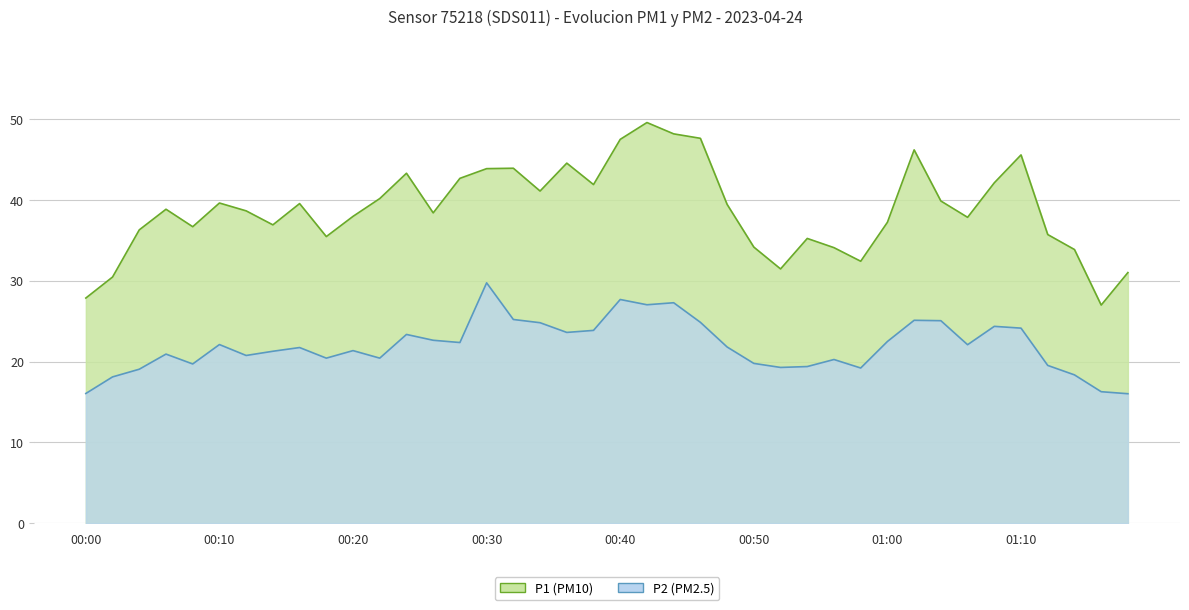

At which category is the sum across all series the highest?

00:42